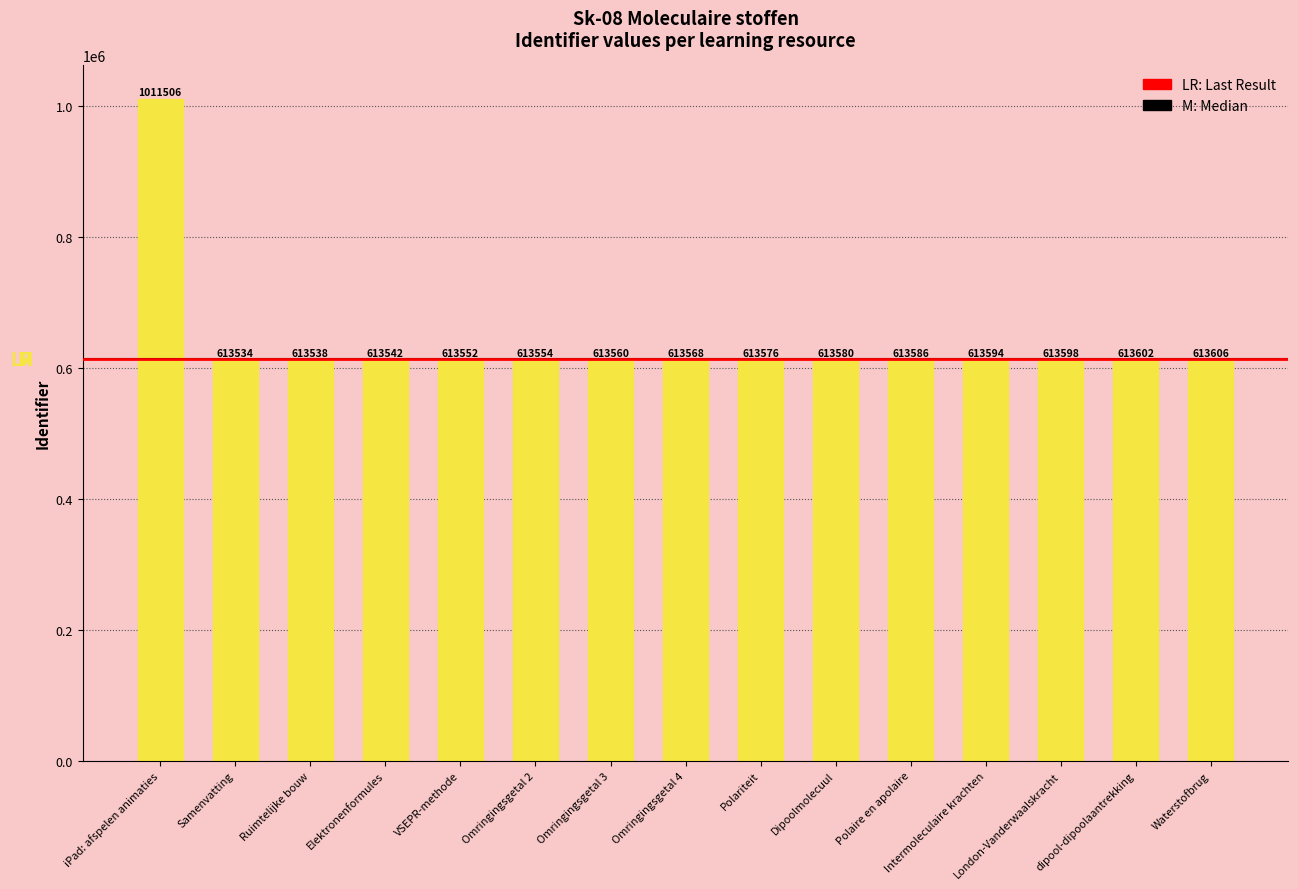

What is the maximum value shown in the chart?

1011506